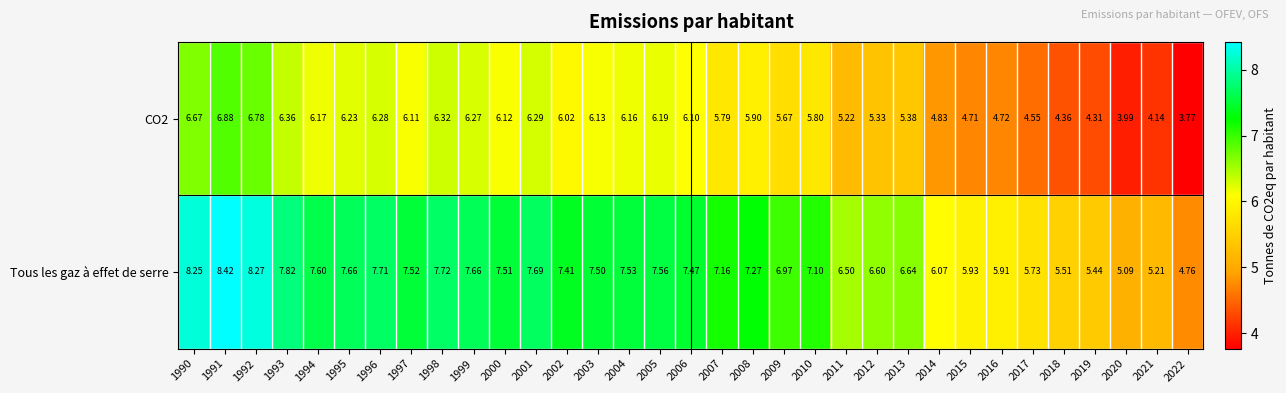

At how many categories does at least one series exceed 7?

20